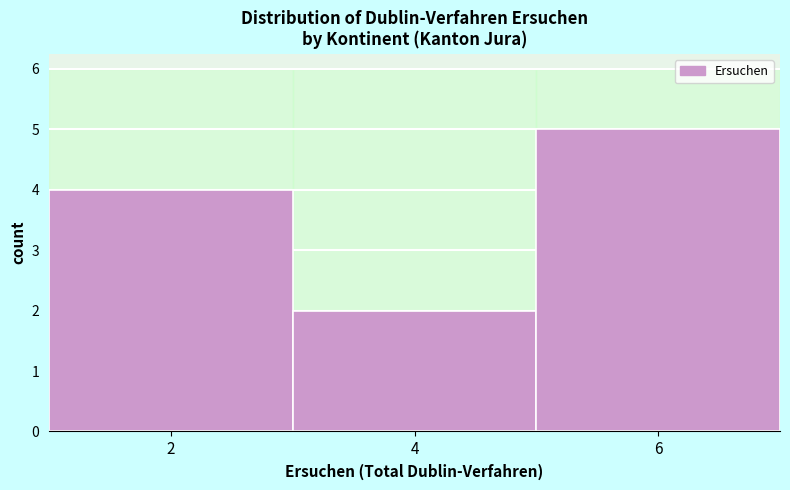

Reading left to right, list all the values displayed in this chart.

2=4	4=2	6=5